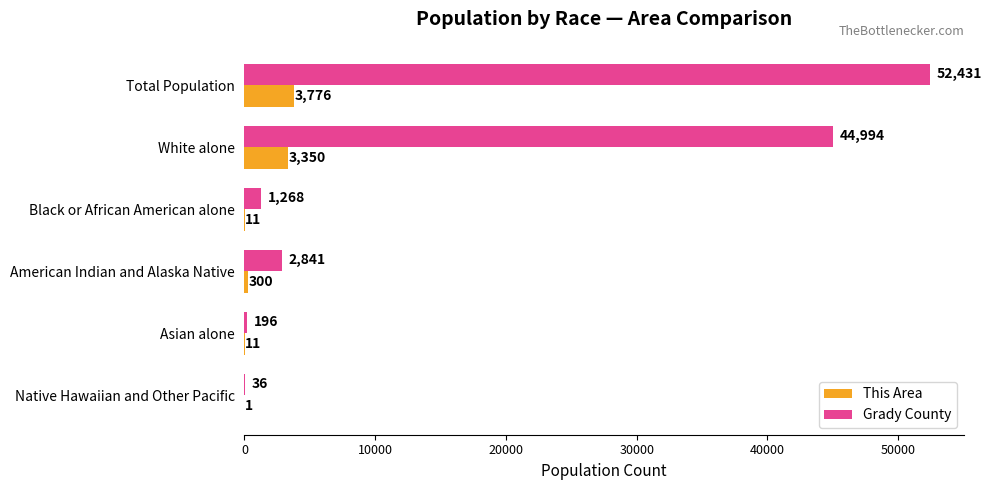

The Grady County series shows 196 at Asian alone. True or false?

True